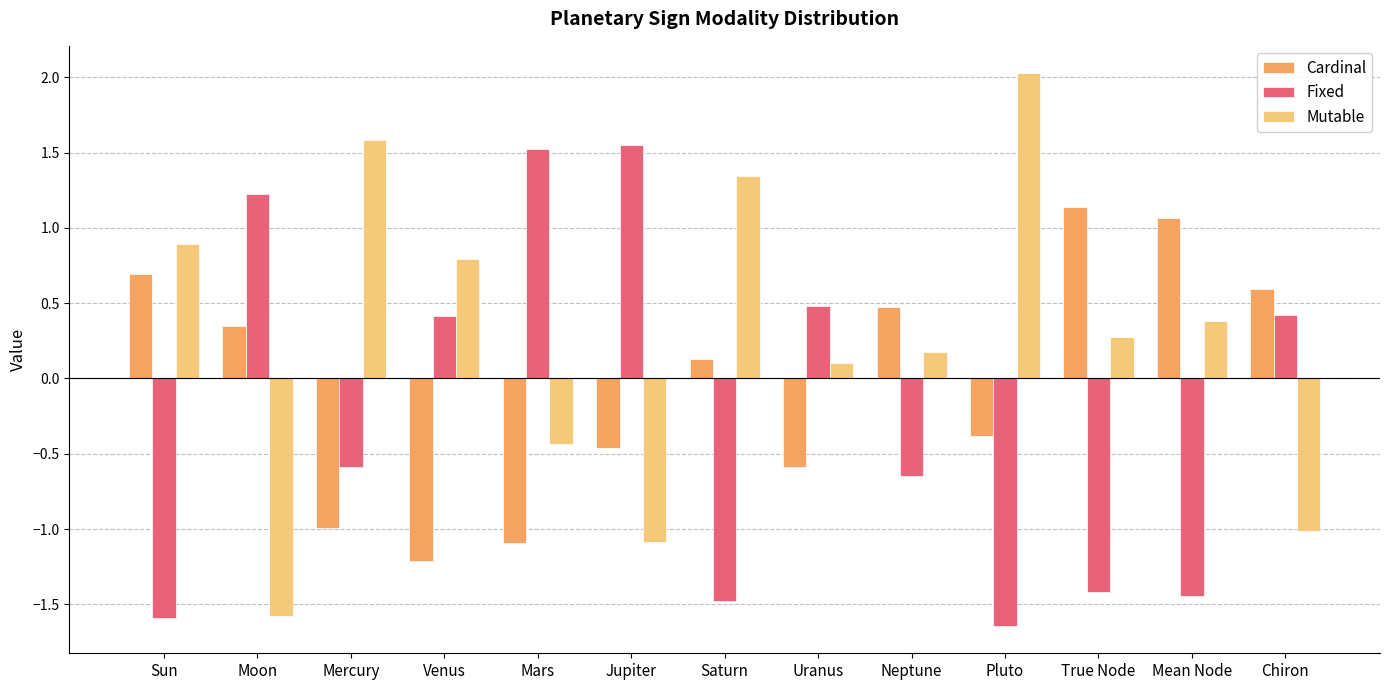

What is the approximate value of Mutable at Sun?

0.9